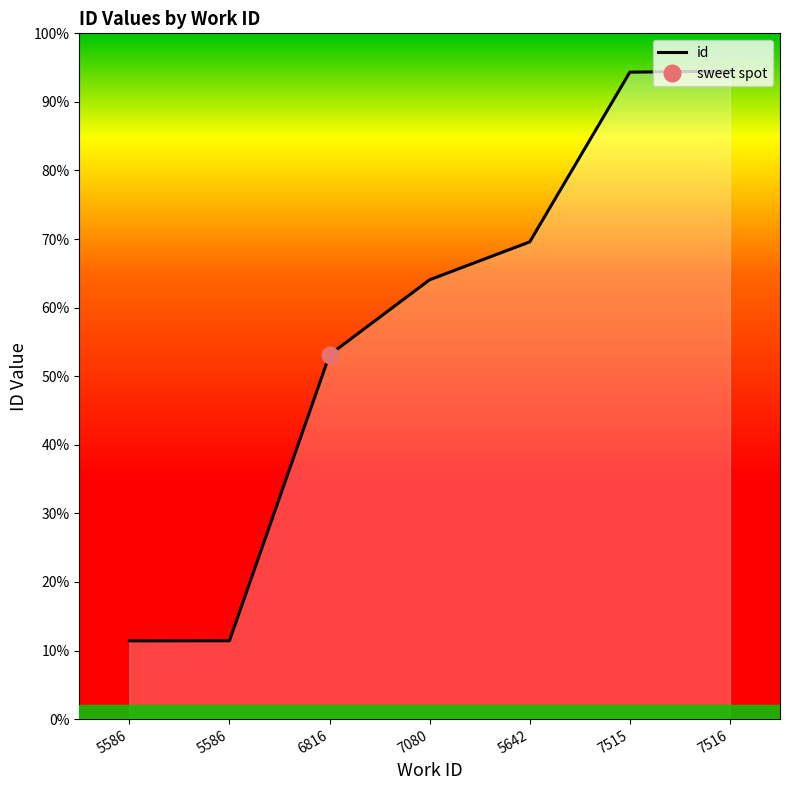

True or false: the data has more than 0 interior local peaks.

False